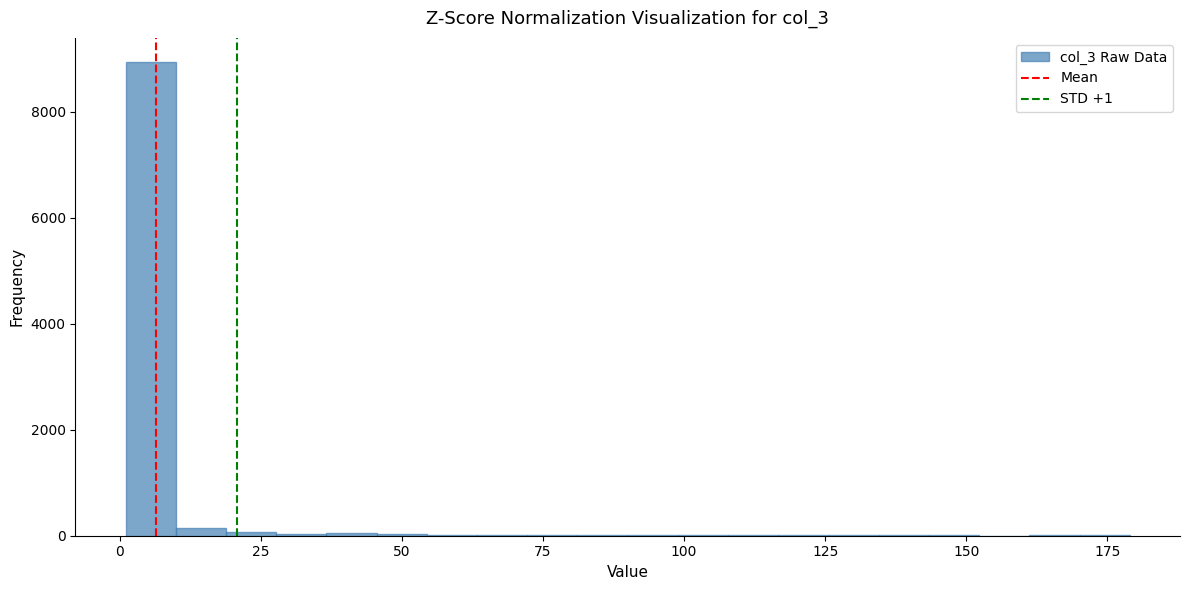

Around what value on the x-axis is the tallest bar? Give the approximate position of its centre, as read against the axis.

5